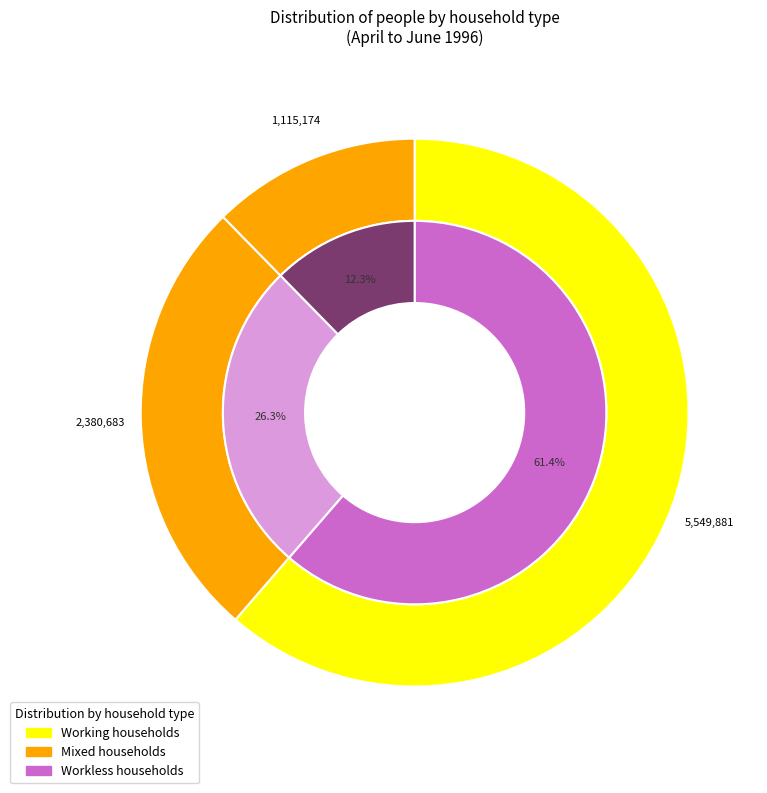

Is there any slice that represents more than half of the pie?

Yes